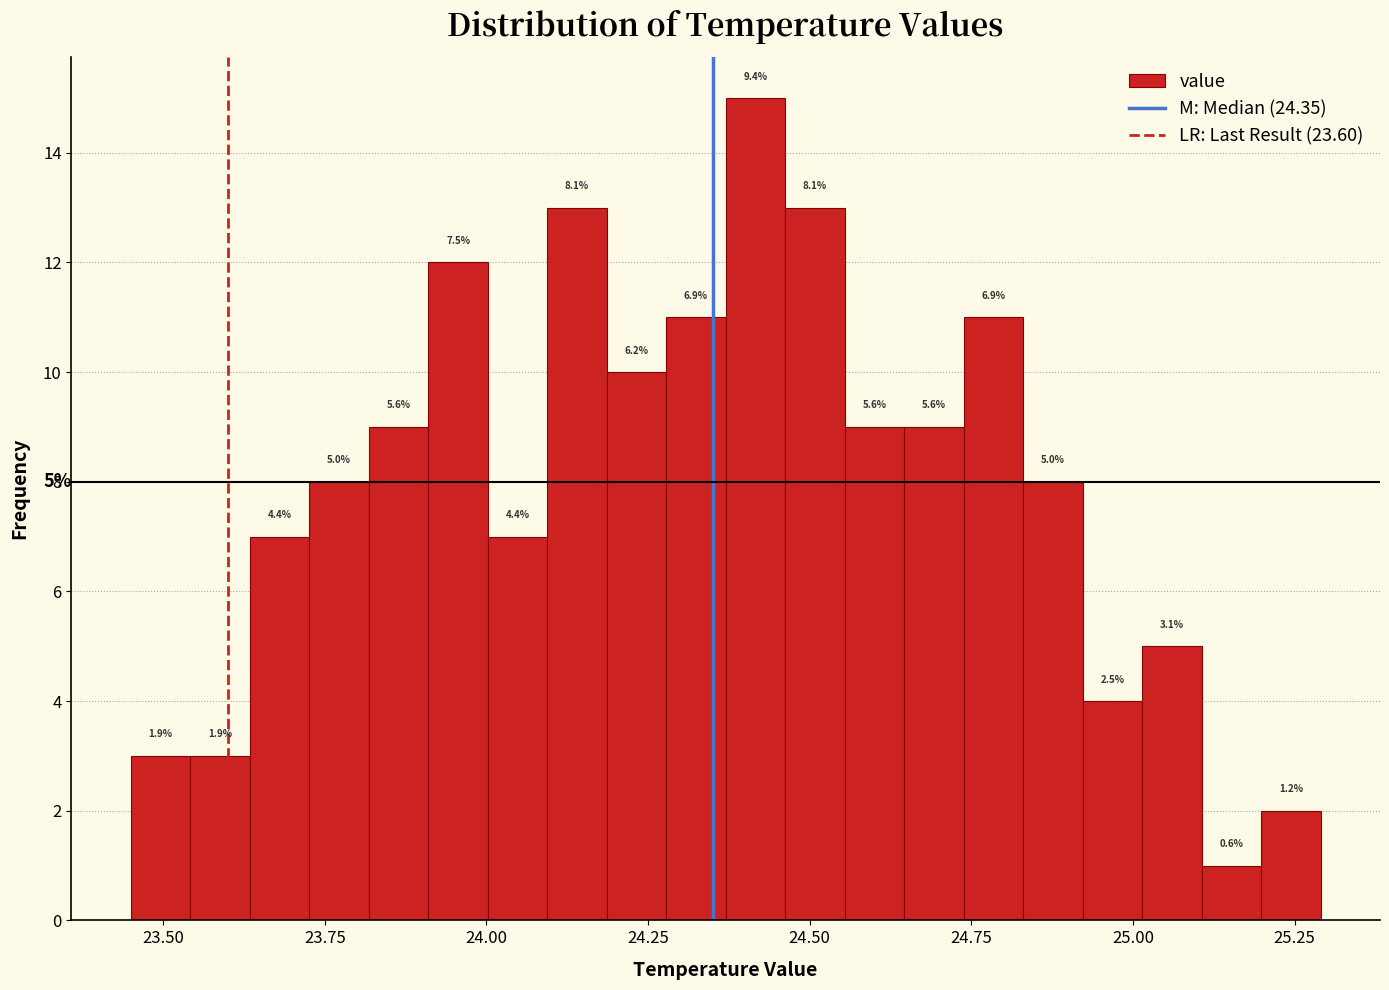

Around what value on the x-axis is the tallest bar? Give the approximate position of its centre, as read against the axis.

24.40